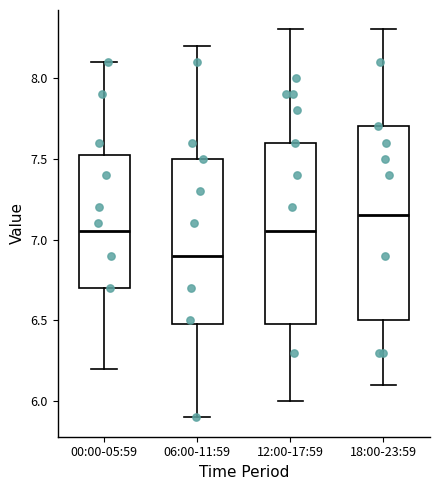

Reading left to right, transcribe this box plot: for each box, give where its median line is, the range the box spans, and where its two whiskers end, as read against the y-axis. The values are not printed on the chart, so give them approximately, as read against the axis.

00:00-05:59: median 7.05, box 6.70 to 7.55, whiskers 6.20 to 8.10
06:00-11:59: median 6.90, box 6.50 to 7.50, whiskers 5.90 to 8.20
12:00-17:59: median 7.05, box 6.50 to 7.60, whiskers 6.00 to 8.30
18:00-23:59: median 7.15, box 6.50 to 7.70, whiskers 6.10 to 8.30